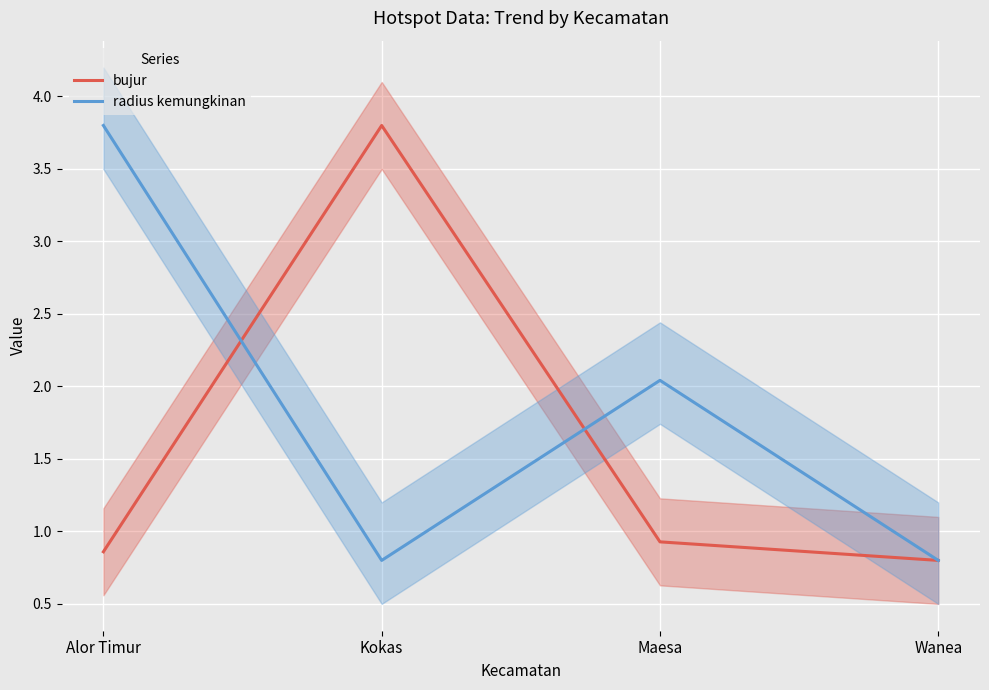

True or false: radius kemungkinan and bujur cross at least once.

True